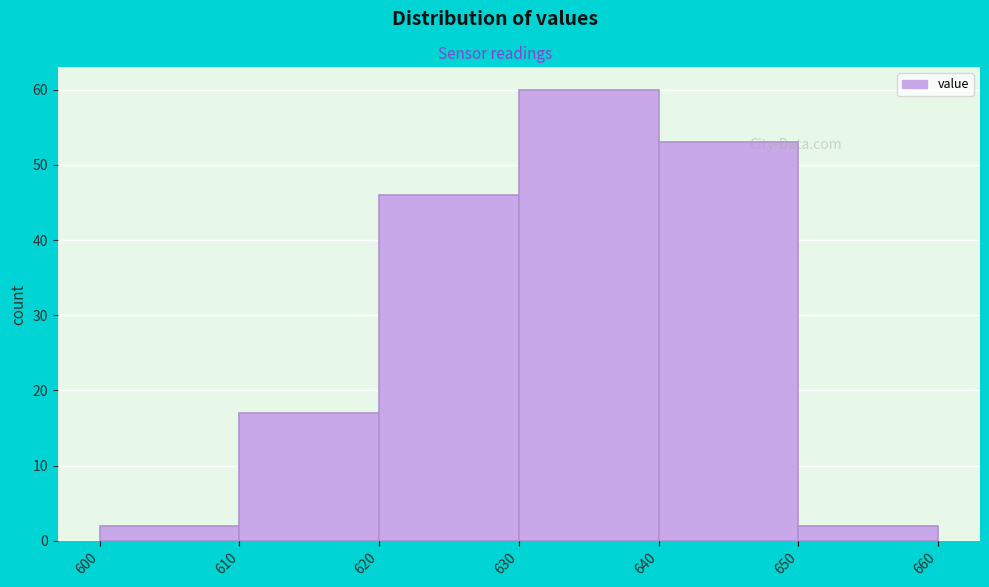

Reading left to right, list every bar in this chart as the range it spans on the x-axis followed by its height. The values are not printed on the chart, so give them approximately, as read against the axis.

600 to 610: 2
610 to 620: 17
620 to 630: 46
630 to 640: 60
640 to 650: 53
650 to 660: 2